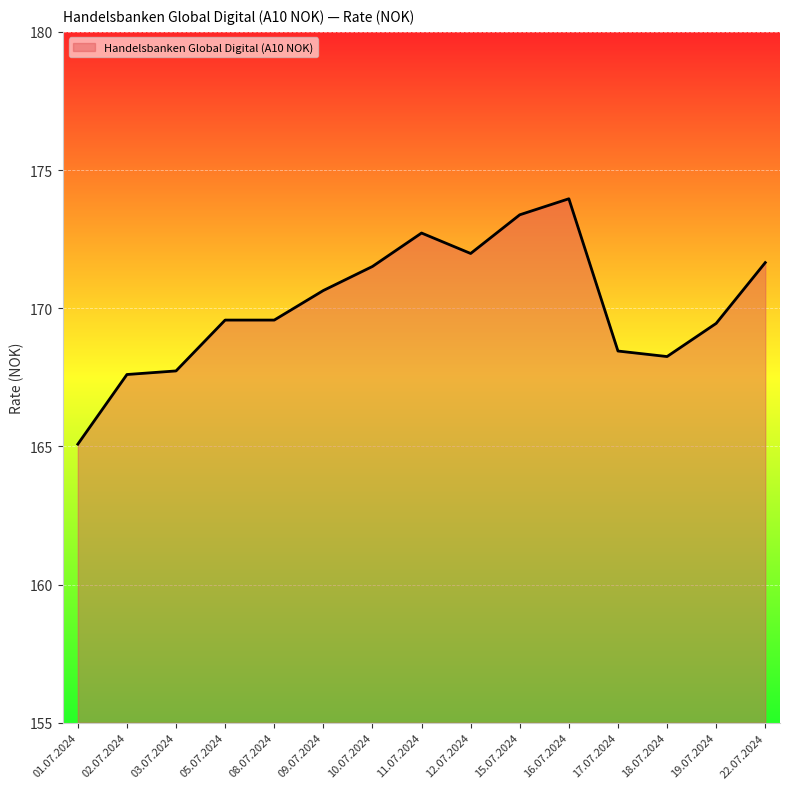

Count the number of categories in the chart.

15